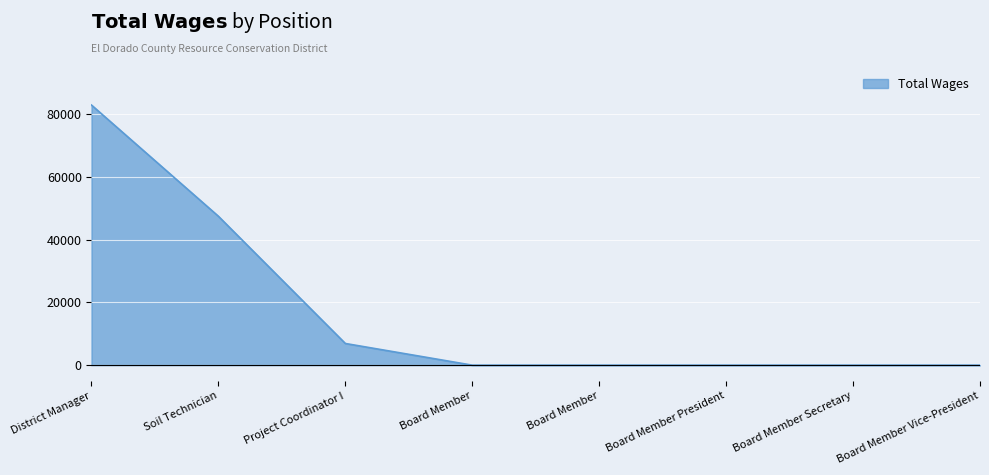

Is it true that the value at Board Member Secretary is 0?

True